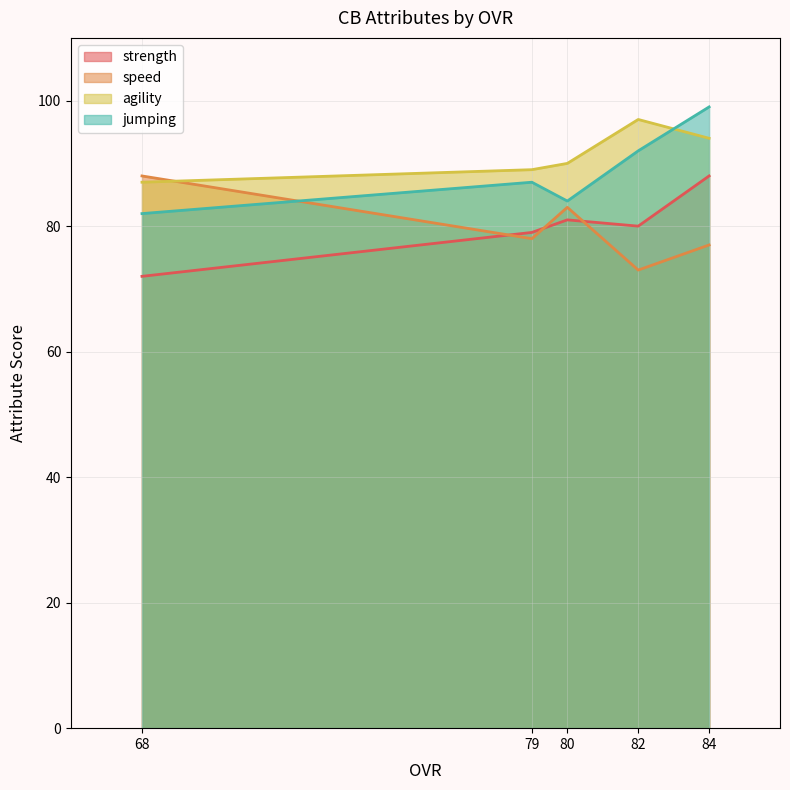

True or false: jumping has a value of 46 at 84.

False